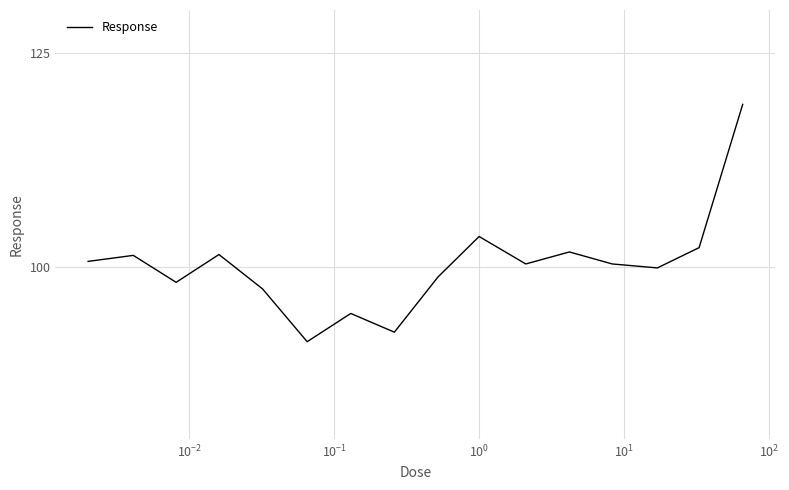

What is the maximum value shown in the chart?

119.0